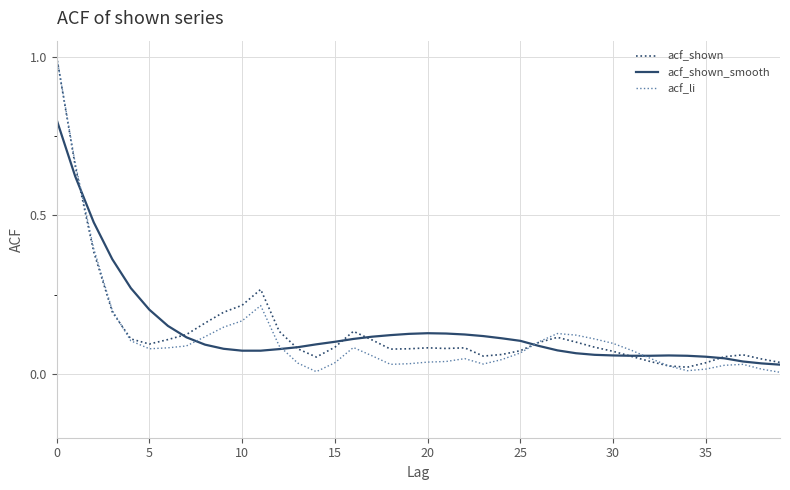

At how many categories does at least one series exceed 0?

40